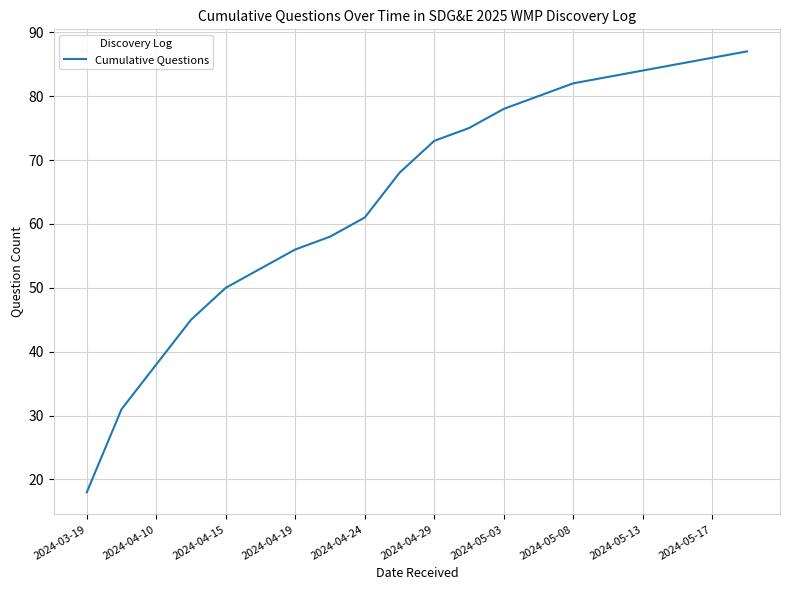

What is the maximum value shown in the chart?

87